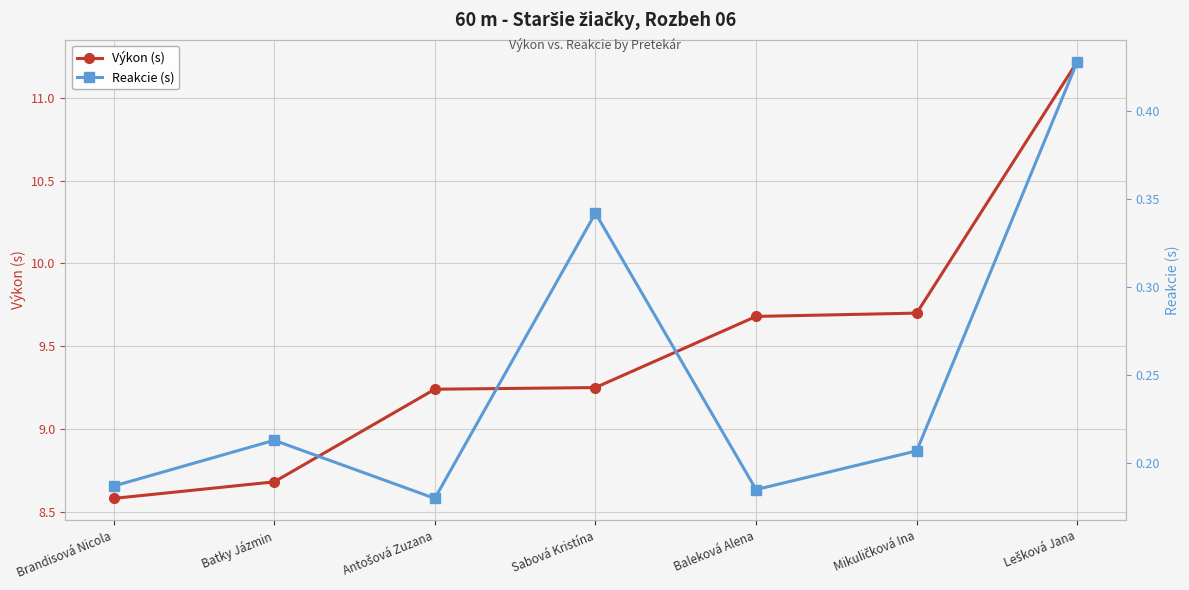

At which label is Výkon (s) closest to 9?

Antošová Zuzana